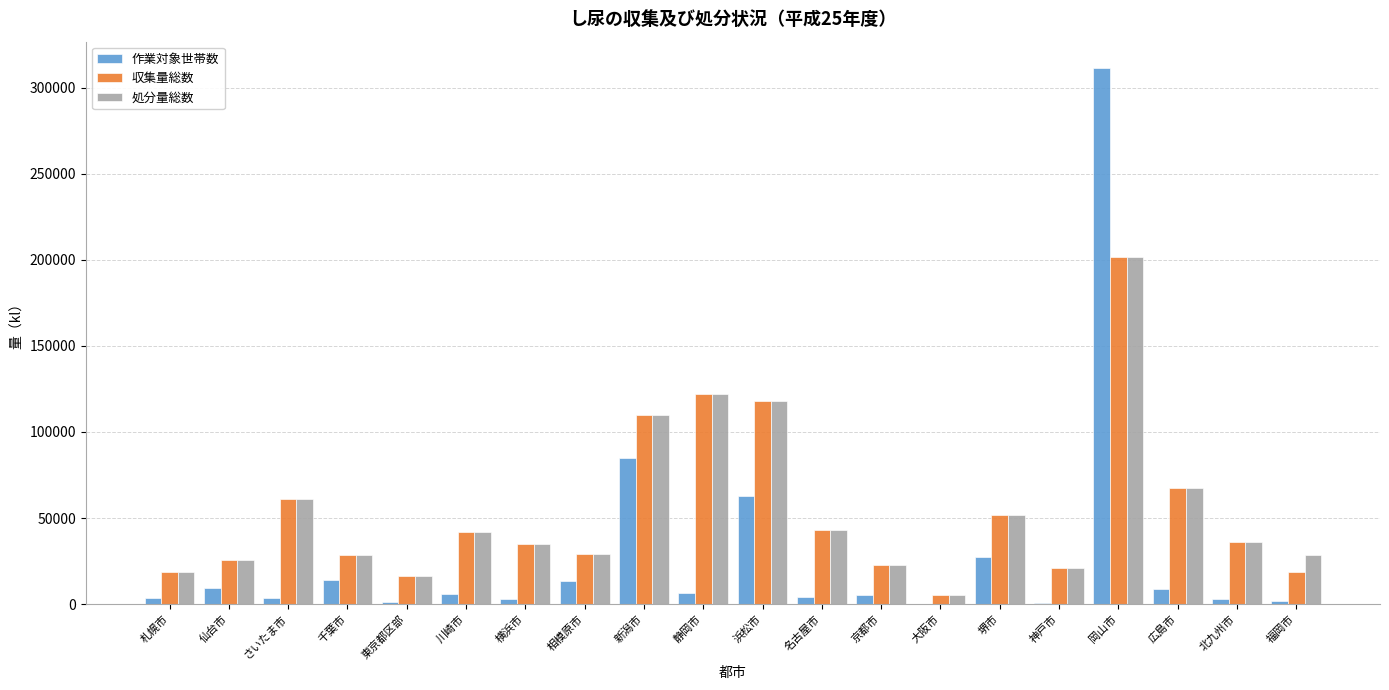

What is the total value across all series at 相模原市?

71941.0